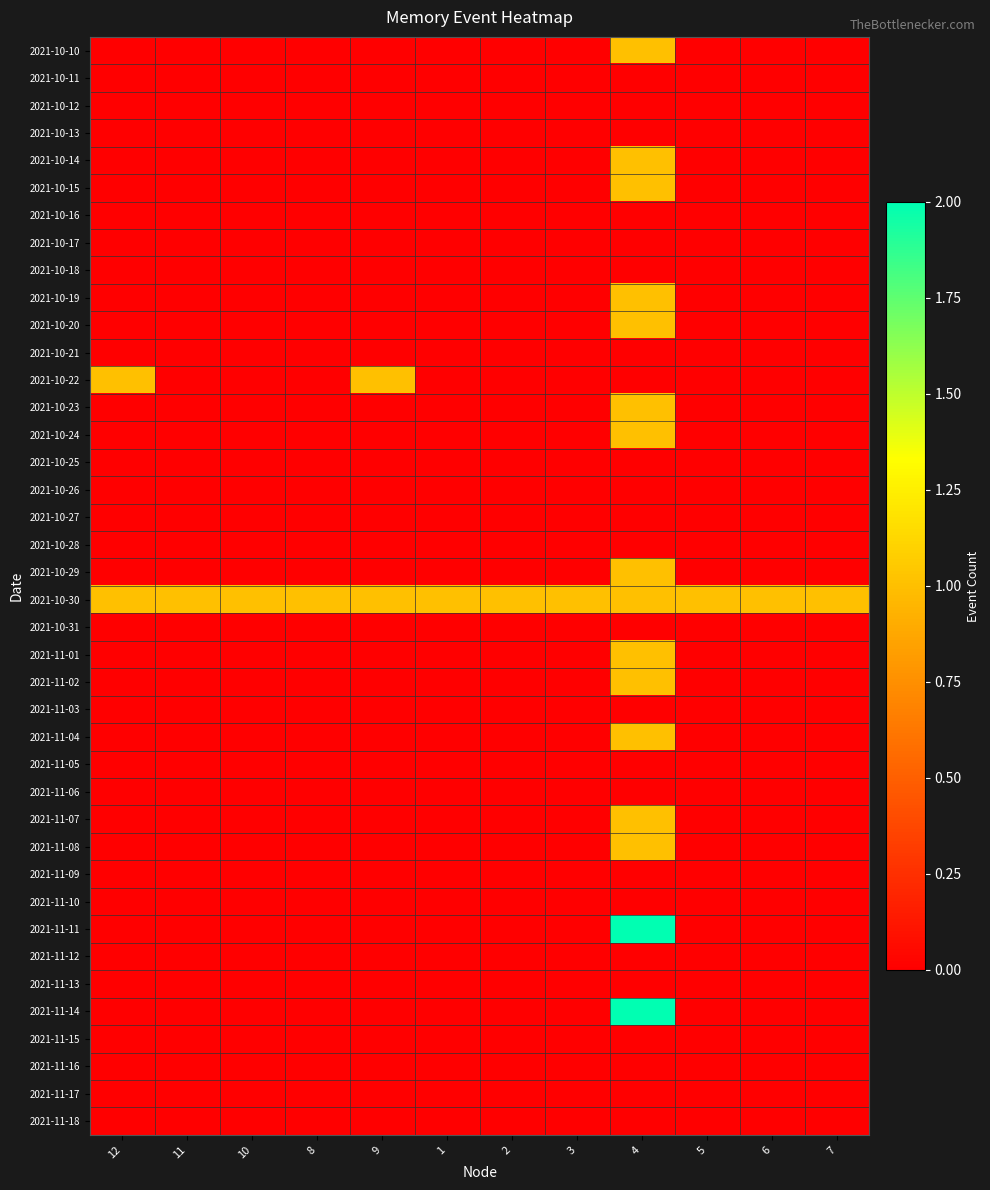

Reading left to right, transcribe all the data shown in this chart.

2021-10-10: 12=0	11=0	10=0	8=0	9=0	1=0	2=0	3=0	4=1	5=0	6=0	7=0
2021-10-11: 12=0	11=0	10=0	8=0	9=0	1=0	2=0	3=0	4=0	5=0	6=0	7=0
2021-10-12: 12=0	11=0	10=0	8=0	9=0	1=0	2=0	3=0	4=0	5=0	6=0	7=0
2021-10-13: 12=0	11=0	10=0	8=0	9=0	1=0	2=0	3=0	4=0	5=0	6=0	7=0
2021-10-14: 12=0	11=0	10=0	8=0	9=0	1=0	2=0	3=0	4=1	5=0	6=0	7=0
2021-10-15: 12=0	11=0	10=0	8=0	9=0	1=0	2=0	3=0	4=1	5=0	6=0	7=0
2021-10-16: 12=0	11=0	10=0	8=0	9=0	1=0	2=0	3=0	4=0	5=0	6=0	7=0
2021-10-17: 12=0	11=0	10=0	8=0	9=0	1=0	2=0	3=0	4=0	5=0	6=0	7=0
2021-10-18: 12=0	11=0	10=0	8=0	9=0	1=0	2=0	3=0	4=0	5=0	6=0	7=0
2021-10-19: 12=0	11=0	10=0	8=0	9=0	1=0	2=0	3=0	4=1	5=0	6=0	7=0
2021-10-20: 12=0	11=0	10=0	8=0	9=0	1=0	2=0	3=0	4=1	5=0	6=0	7=0
2021-10-21: 12=0	11=0	10=0	8=0	9=0	1=0	2=0	3=0	4=0	5=0	6=0	7=0
2021-10-22: 12=1	11=0	10=0	8=0	9=1	1=0	2=0	3=0	4=0	5=0	6=0	7=0
2021-10-23: 12=0	11=0	10=0	8=0	9=0	1=0	2=0	3=0	4=1	5=0	6=0	7=0
2021-10-24: 12=0	11=0	10=0	8=0	9=0	1=0	2=0	3=0	4=1	5=0	6=0	7=0
2021-10-25: 12=0	11=0	10=0	8=0	9=0	1=0	2=0	3=0	4=0	5=0	6=0	7=0
2021-10-26: 12=0	11=0	10=0	8=0	9=0	1=0	2=0	3=0	4=0	5=0	6=0	7=0
2021-10-27: 12=0	11=0	10=0	8=0	9=0	1=0	2=0	3=0	4=0	5=0	6=0	7=0
2021-10-28: 12=0	11=0	10=0	8=0	9=0	1=0	2=0	3=0	4=0	5=0	6=0	7=0
2021-10-29: 12=0	11=0	10=0	8=0	9=0	1=0	2=0	3=0	4=1	5=0	6=0	7=0
2021-10-30: 12=1	11=1	10=1	8=1	9=1	1=1	2=1	3=1	4=1	5=1	6=1	7=1
2021-10-31: 12=0	11=0	10=0	8=0	9=0	1=0	2=0	3=0	4=0	5=0	6=0	7=0
2021-11-01: 12=0	11=0	10=0	8=0	9=0	1=0	2=0	3=0	4=1	5=0	6=0	7=0
2021-11-02: 12=0	11=0	10=0	8=0	9=0	1=0	2=0	3=0	4=1	5=0	6=0	7=0
2021-11-03: 12=0	11=0	10=0	8=0	9=0	1=0	2=0	3=0	4=0	5=0	6=0	7=0
2021-11-04: 12=0	11=0	10=0	8=0	9=0	1=0	2=0	3=0	4=1	5=0	6=0	7=0
2021-11-05: 12=0	11=0	10=0	8=0	9=0	1=0	2=0	3=0	4=0	5=0	6=0	7=0
2021-11-06: 12=0	11=0	10=0	8=0	9=0	1=0	2=0	3=0	4=0	5=0	6=0	7=0
2021-11-07: 12=0	11=0	10=0	8=0	9=0	1=0	2=0	3=0	4=1	5=0	6=0	7=0
2021-11-08: 12=0	11=0	10=0	8=0	9=0	1=0	2=0	3=0	4=1	5=0	6=0	7=0
2021-11-09: 12=0	11=0	10=0	8=0	9=0	1=0	2=0	3=0	4=0	5=0	6=0	7=0
2021-11-10: 12=0	11=0	10=0	8=0	9=0	1=0	2=0	3=0	4=0	5=0	6=0	7=0
2021-11-11: 12=0	11=0	10=0	8=0	9=0	1=0	2=0	3=0	4=2	5=0	6=0	7=0
2021-11-12: 12=0	11=0	10=0	8=0	9=0	1=0	2=0	3=0	4=0	5=0	6=0	7=0
2021-11-13: 12=0	11=0	10=0	8=0	9=0	1=0	2=0	3=0	4=0	5=0	6=0	7=0
2021-11-14: 12=0	11=0	10=0	8=0	9=0	1=0	2=0	3=0	4=2	5=0	6=0	7=0
2021-11-15: 12=0	11=0	10=0	8=0	9=0	1=0	2=0	3=0	4=0	5=0	6=0	7=0
2021-11-16: 12=0	11=0	10=0	8=0	9=0	1=0	2=0	3=0	4=0	5=0	6=0	7=0
2021-11-17: 12=0	11=0	10=0	8=0	9=0	1=0	2=0	3=0	4=0	5=0	6=0	7=0
2021-11-18: 12=0	11=0	10=0	8=0	9=0	1=0	2=0	3=0	4=0	5=0	6=0	7=0